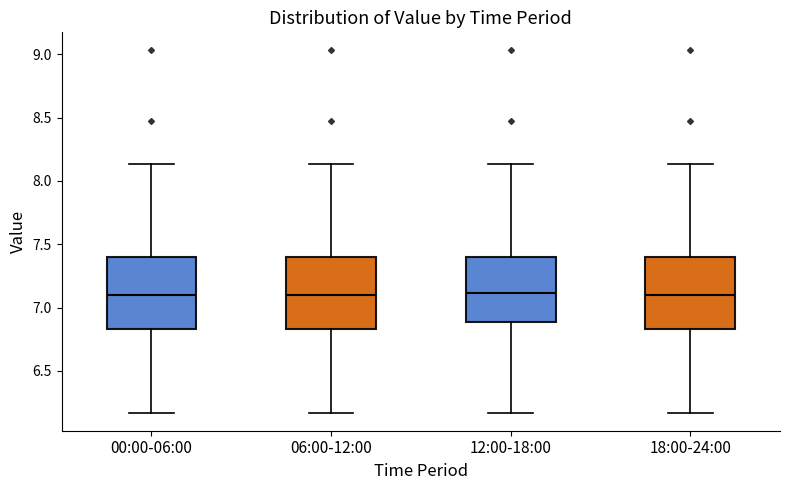

Reading left to right, transcribe this box plot: for each box, give where its median line is, the range the box spans, and where its two whiskers end, as read against the y-axis. The values are not printed on the chart, so give them approximately, as read against the axis.

00:00-06:00: median 7.10, box 6.85 to 7.40, whiskers 6.15 to 8.15
06:00-12:00: median 7.10, box 6.85 to 7.40, whiskers 6.15 to 8.15
12:00-18:00: median 7.10, box 6.90 to 7.40, whiskers 6.15 to 8.15
18:00-24:00: median 7.10, box 6.85 to 7.40, whiskers 6.15 to 8.15